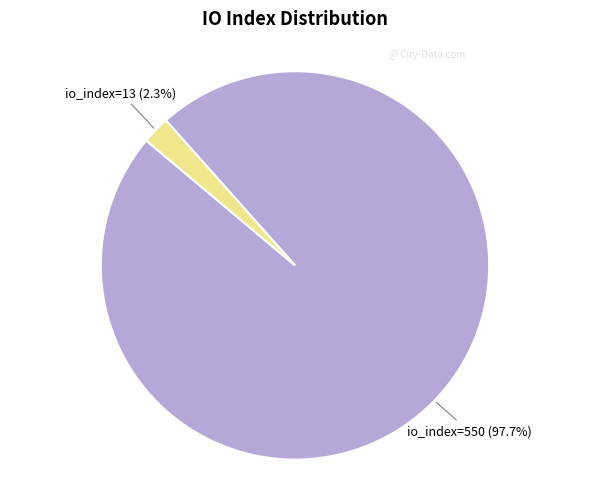

Does any single category account for the majority?

Yes